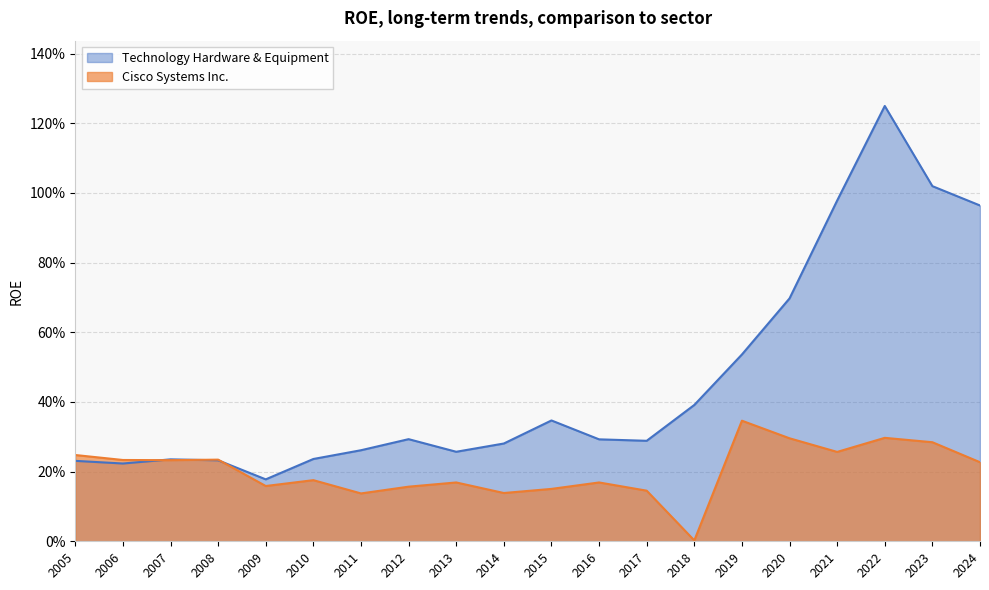

Reading left to right, what are all the values shown in this chart?

Technology Hardware & Equipment: 2005=0.2	2006=0.2	2007=0.2	2008=0.2	2009=0.2	2010=0.2	2011=0.3	2012=0.3	2013=0.3	2014=0.3	2015=0.3	2016=0.3	2017=0.3	2018=0.4	2019=0.5	2020=0.7	2021=1.0	2022=1.2	2023=1.0	2024=1.0
Cisco Systems Inc.: 2005=0.2	2006=0.2	2007=0.2	2008=0.2	2009=0.2	2010=0.2	2011=0.1	2012=0.2	2013=0.2	2014=0.1	2015=0.2	2016=0.2	2017=0.1	2018=0.0	2019=0.3	2020=0.3	2021=0.3	2022=0.3	2023=0.3	2024=0.2